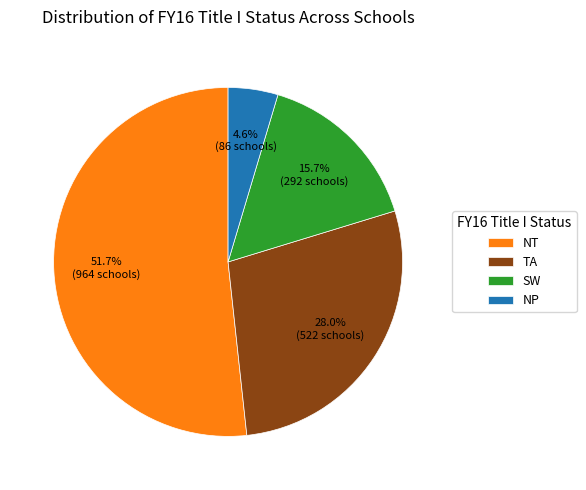

Between NT and NP, which is larger?

NT